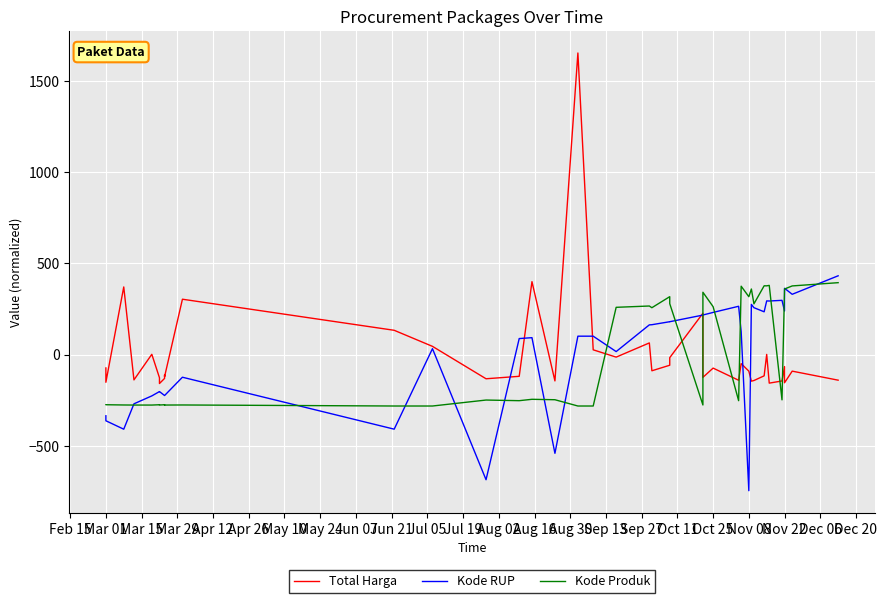

Which series changed the most between May 10 and Nov 22?

Kode Produk